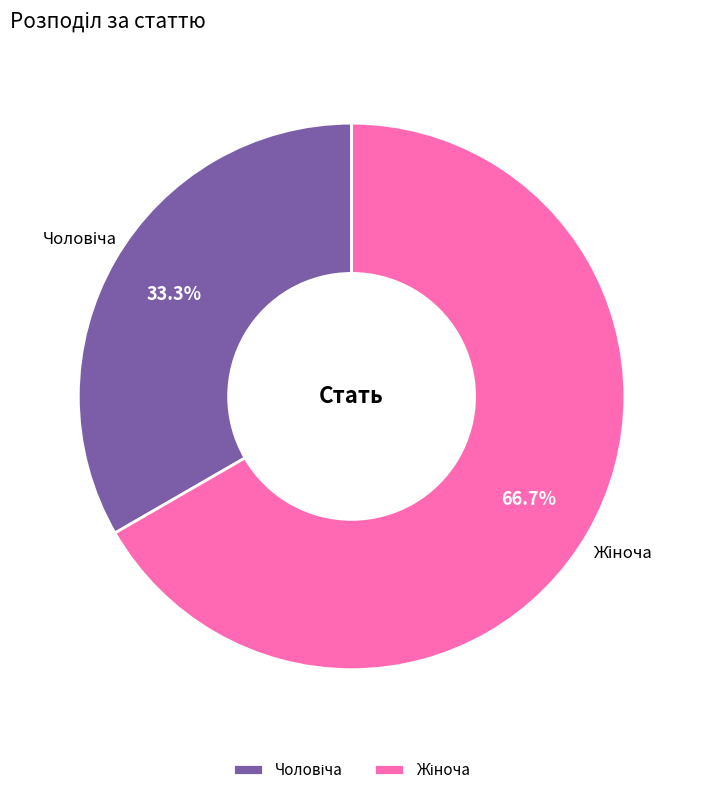

Is there any slice that represents more than half of the pie?

Yes